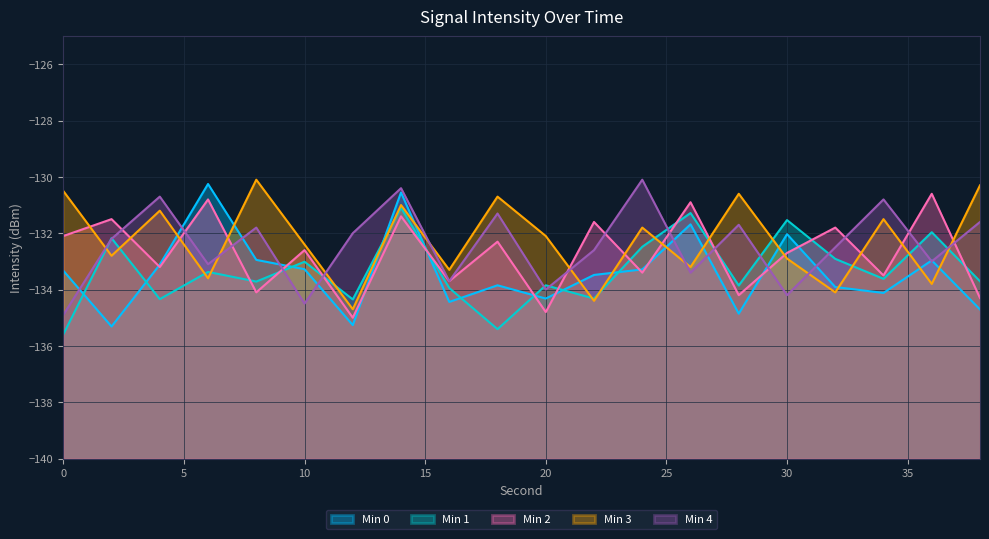

What is the value of the Min 1 point at the 17th from the left?

-132.9